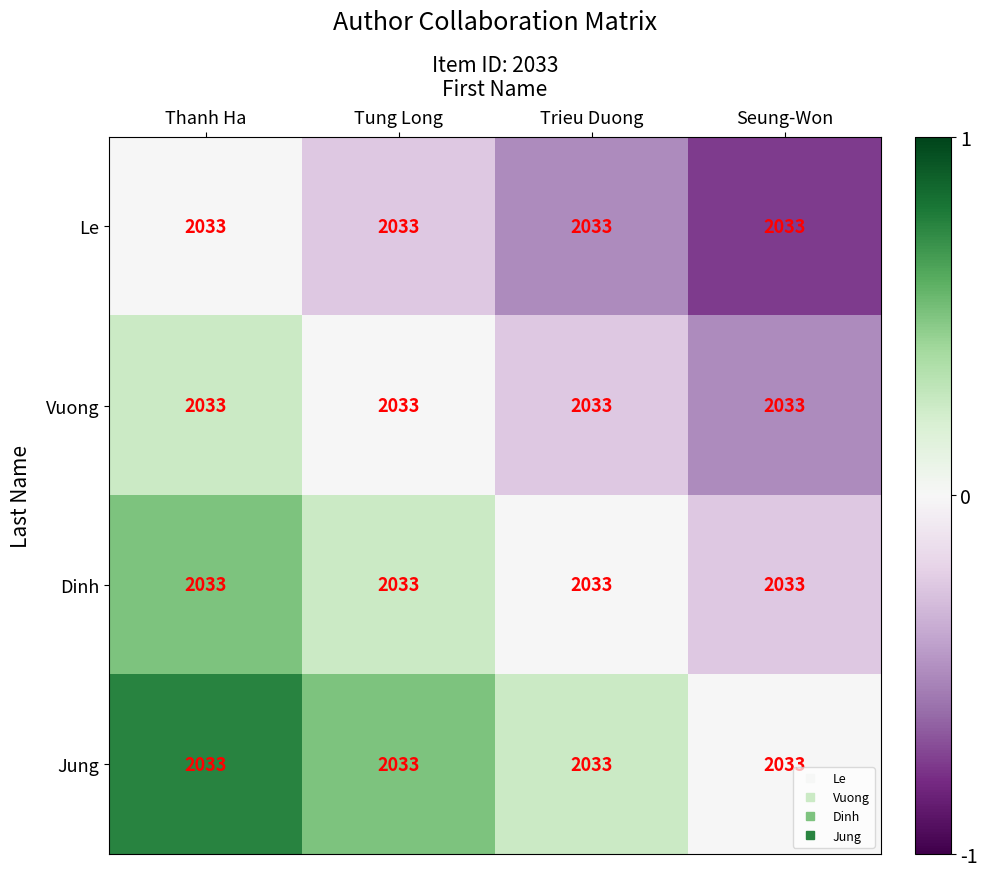

What is the spread (max minus min) of values at Tung Long?

0.8